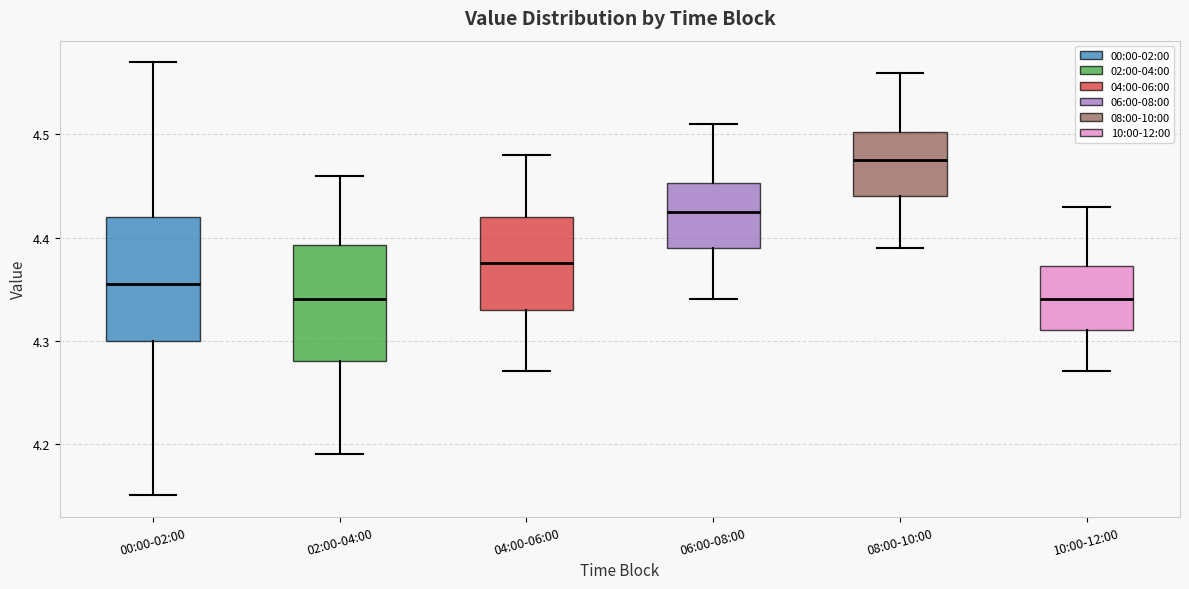

Reading left to right, read every box against the y-axis: the position of its median line, the range the box covers, and the ends of its whiskers. The values are not printed on the chart, so give them approximately, as read against the axis.

00:00-02:00: median 4.36, box 4.30 to 4.42, whiskers 4.15 to 4.57
02:00-04:00: median 4.34, box 4.28 to 4.39, whiskers 4.19 to 4.46
04:00-06:00: median 4.38, box 4.33 to 4.42, whiskers 4.27 to 4.48
06:00-08:00: median 4.43, box 4.39 to 4.45, whiskers 4.34 to 4.51
08:00-10:00: median 4.48, box 4.44 to 4.50, whiskers 4.39 to 4.56
10:00-12:00: median 4.34, box 4.31 to 4.37, whiskers 4.27 to 4.43